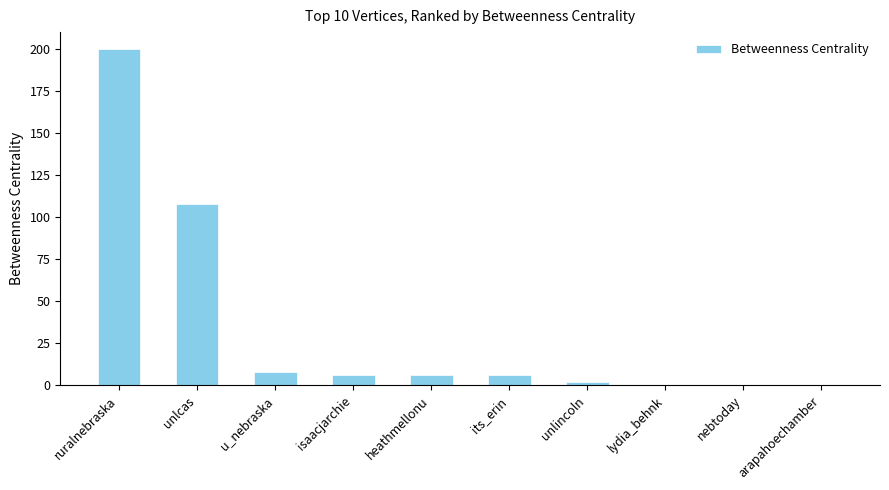

The value at arapahoechamber is 0. True or false?

True